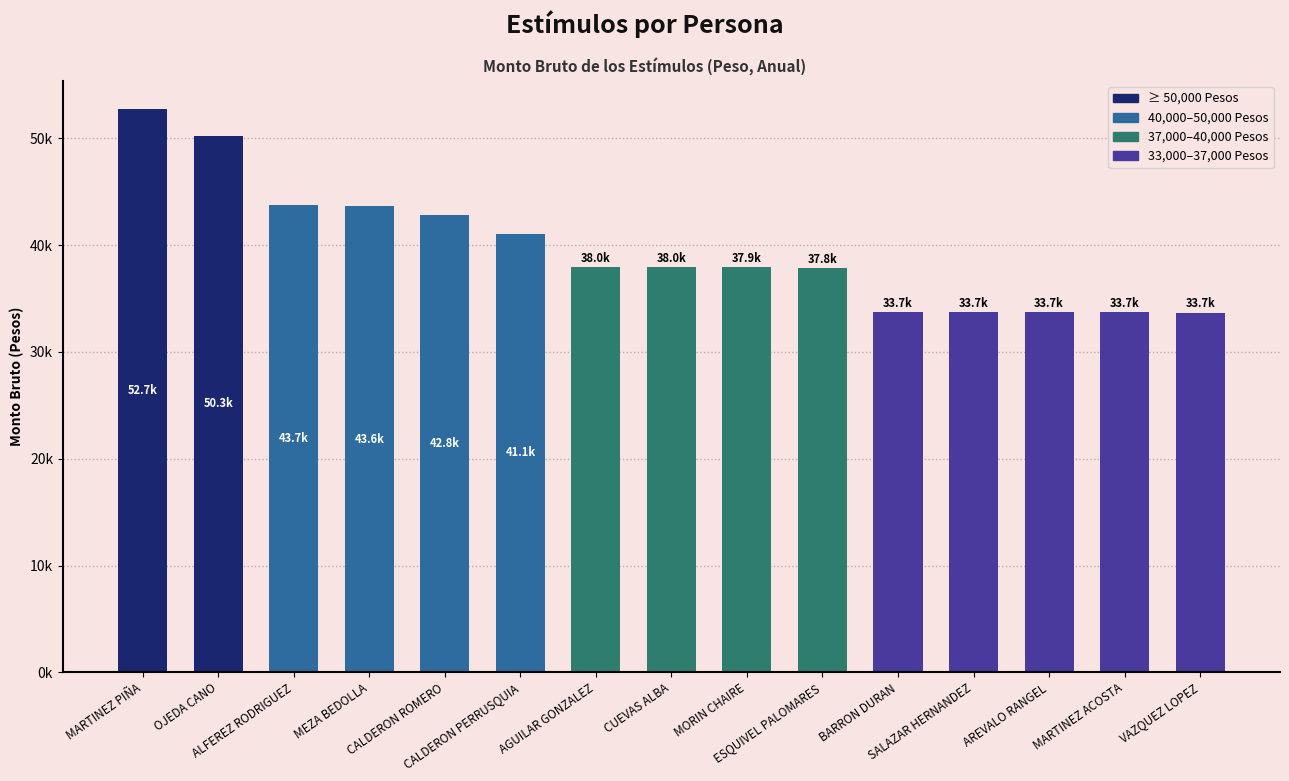

What is the label of the 4th bar from the left?

MEZA BEDOLLA